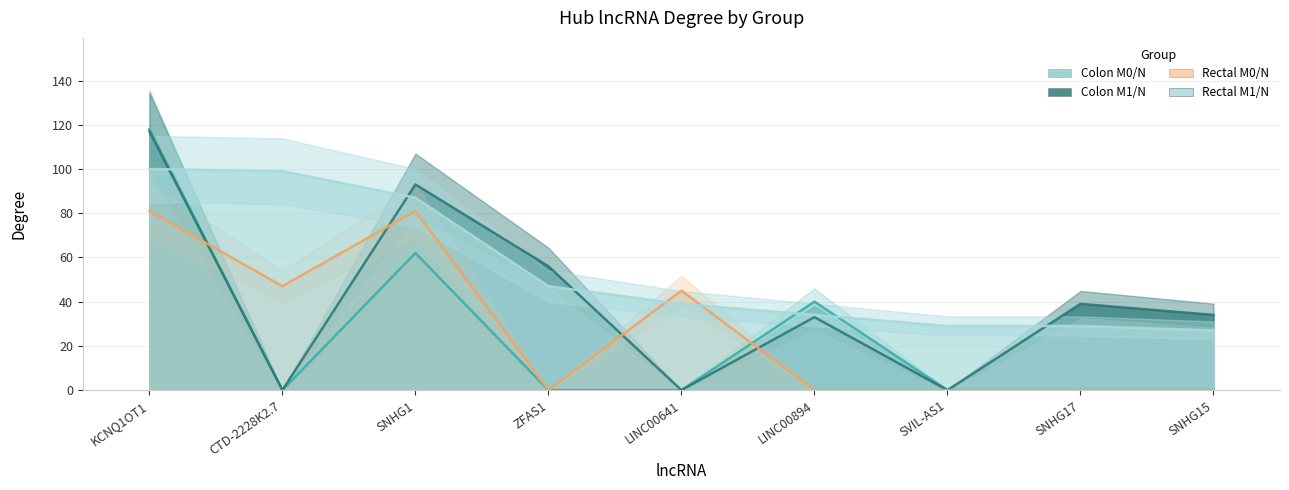

Is it true that Colon M0/N equals 0 at ZFAS1?

True